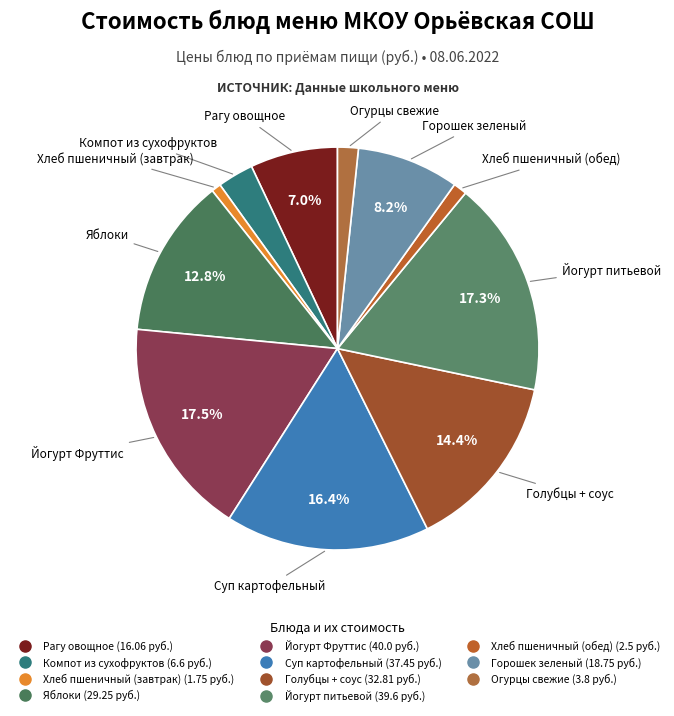

True or false: Йогурт Фруттис accounts for 8% of the total.

False